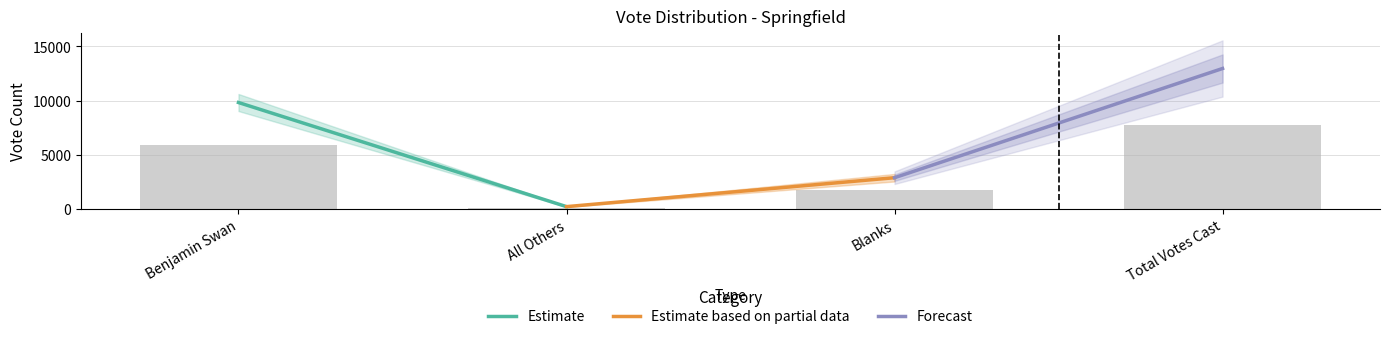

The value at Total Votes Cast is 12006. True or false?

False